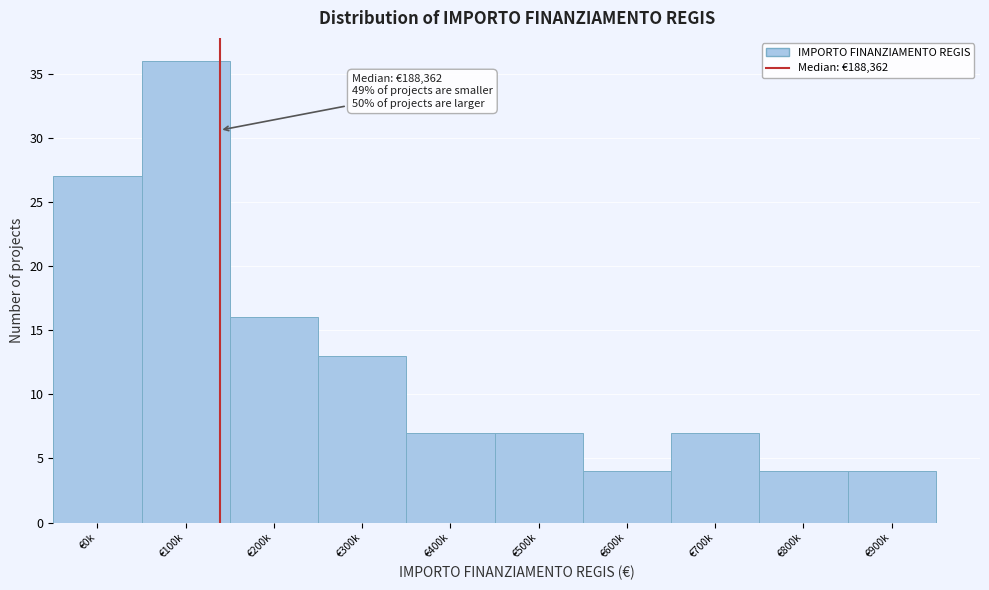

Reading left to right, what are all the values shown in this chart?

27	36	16	13	7	7	4	7	4	4